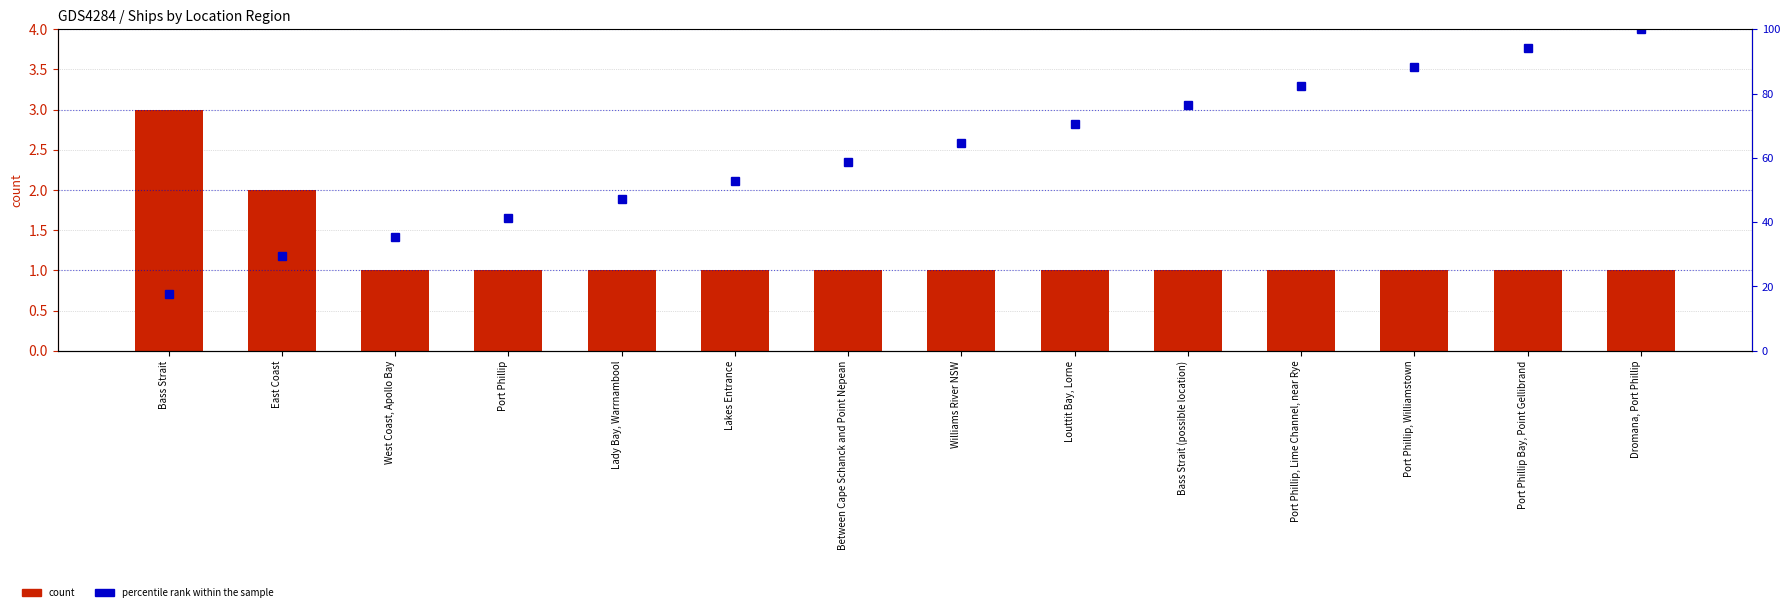

What is the value of the count bar at the 11th from the left?

1.0